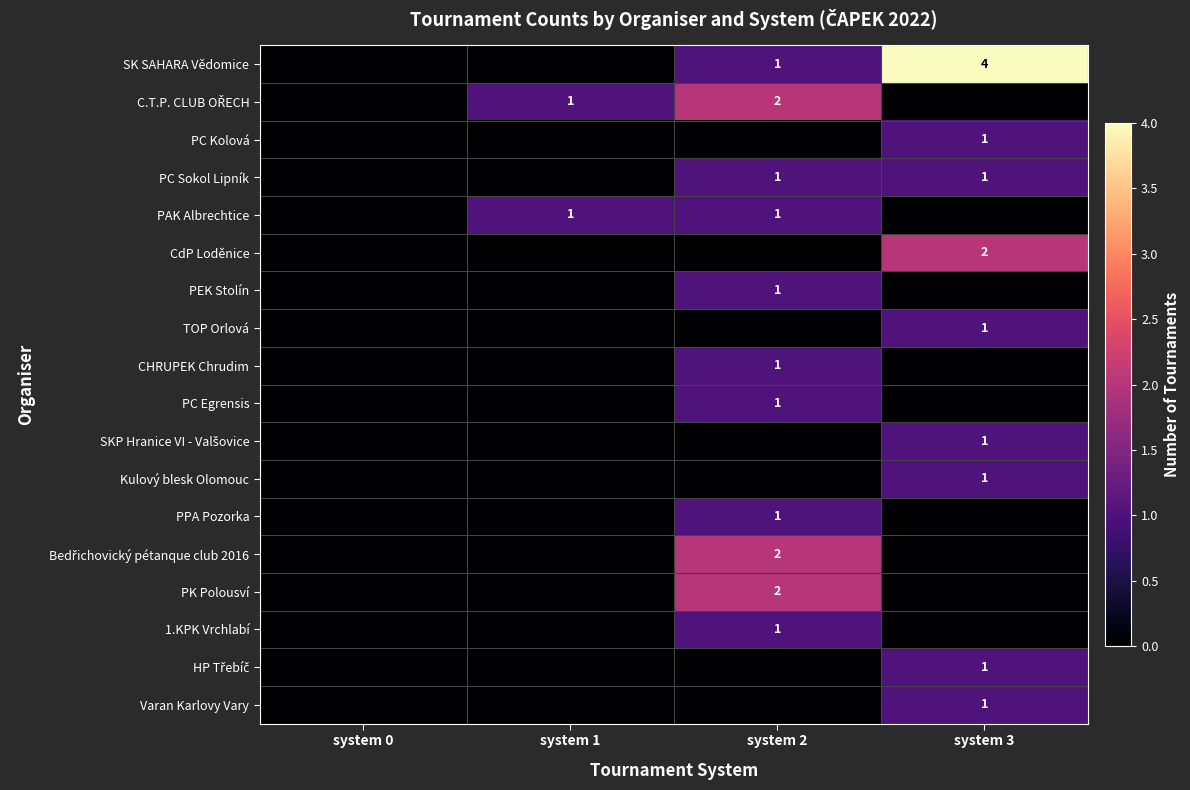

The value of Kulový blesk Olomouc at system 3 is 1. True or false?

True